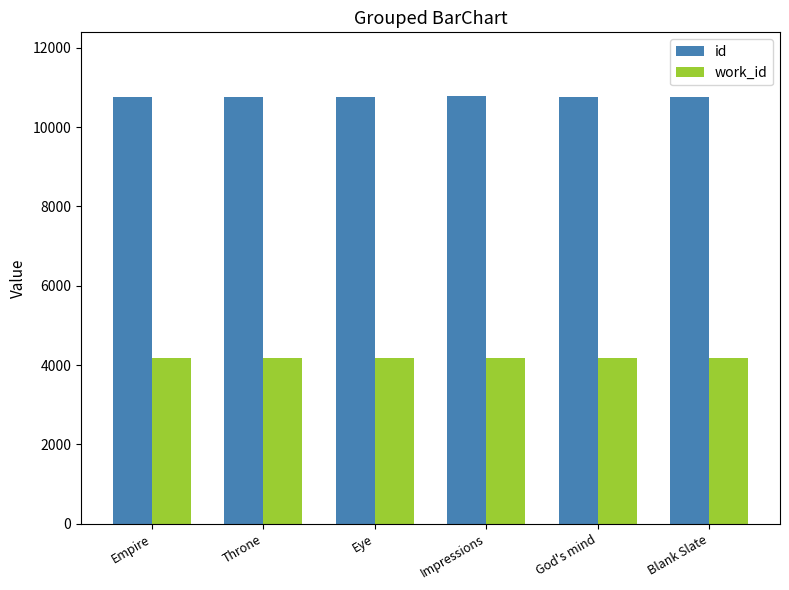

The work_id series shows 7454 at Throne. True or false?

False